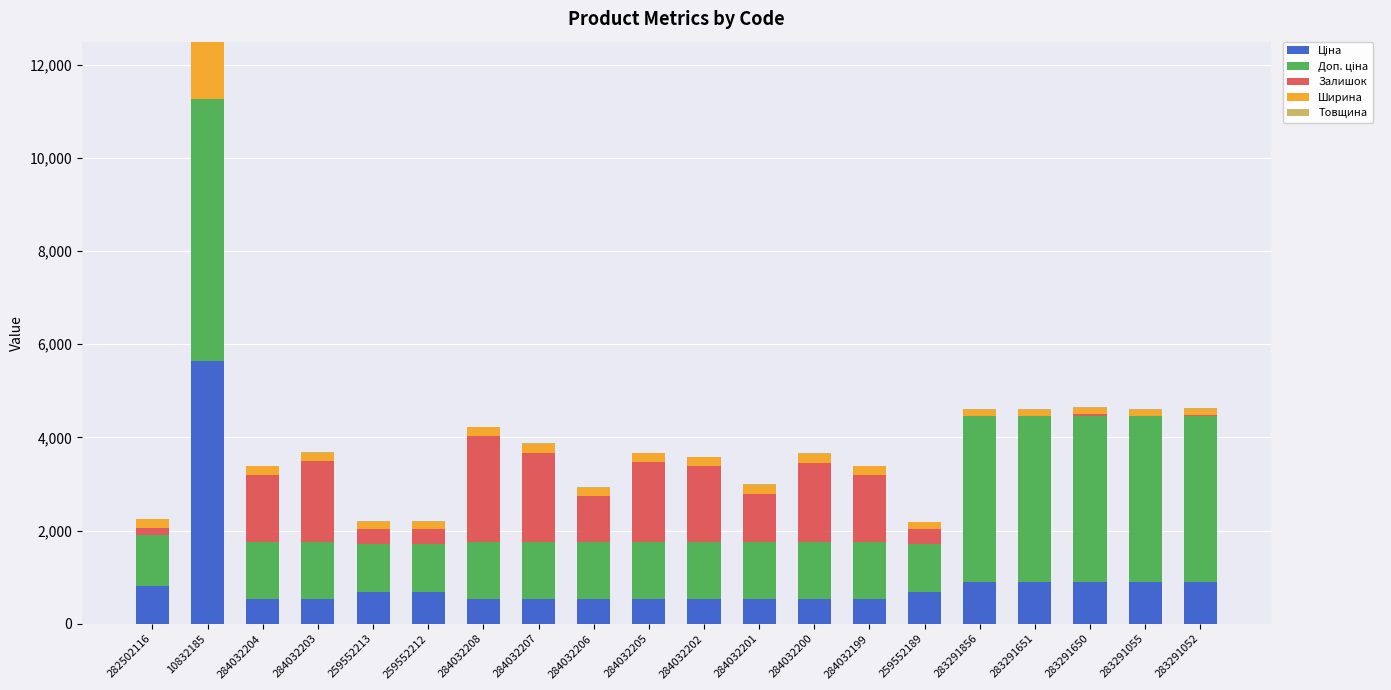

At which category is the sum across all series the highest?

10832185